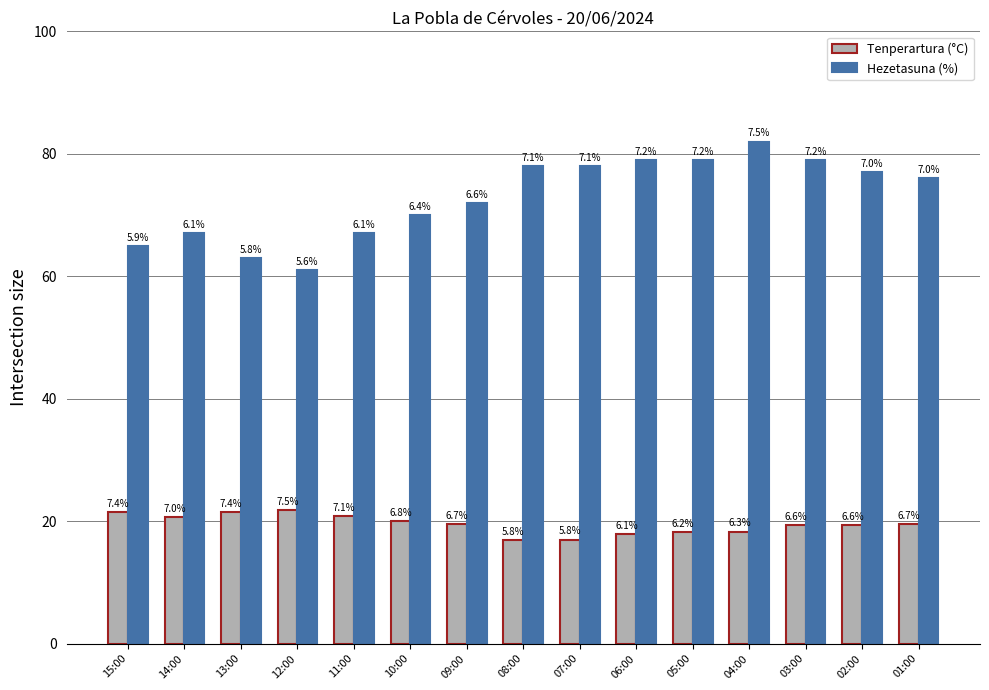

How many groups of bars are there?

15